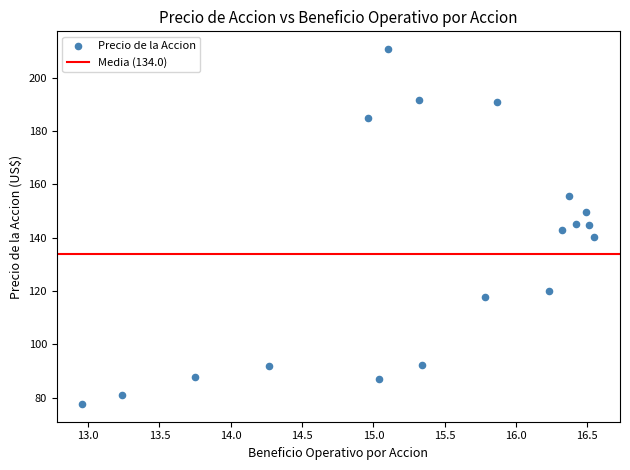

What is the range of X values (max minus min)?

3.6